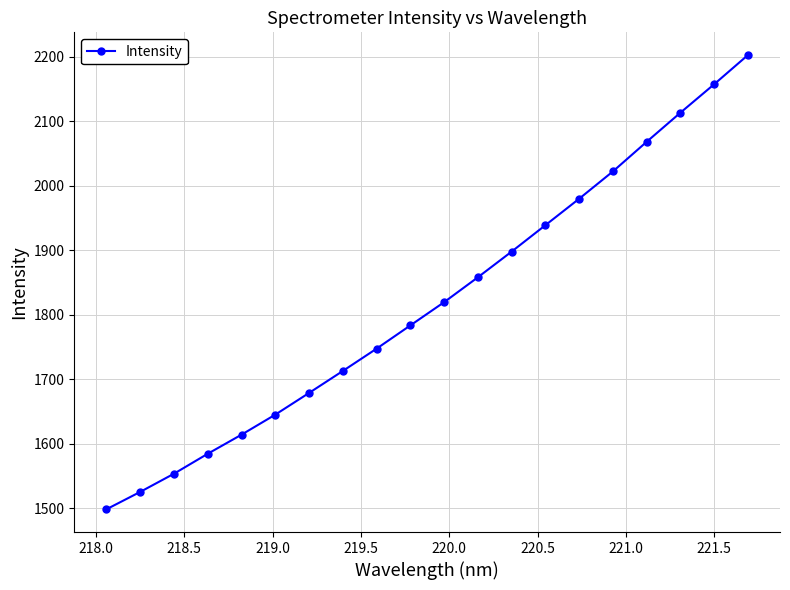

What is the smallest value displayed?

1498.7